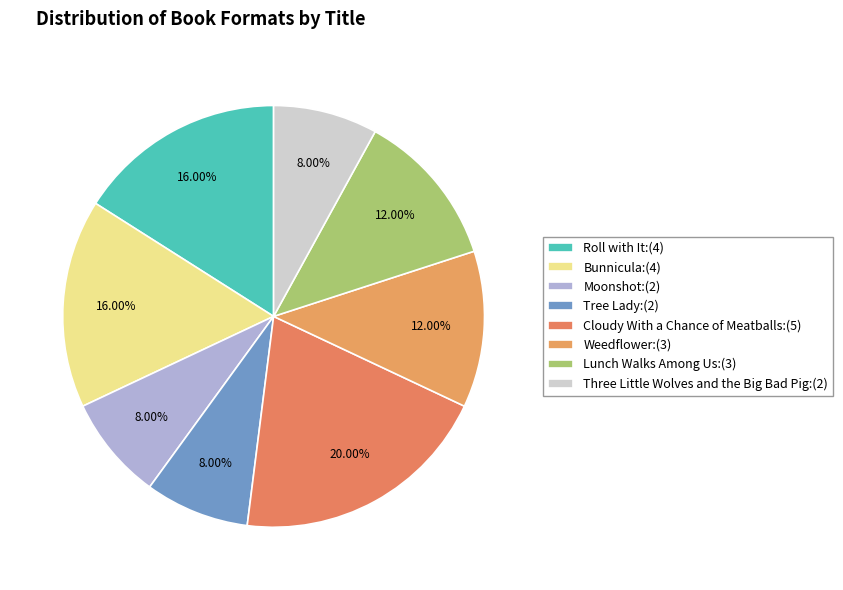

Does Roll with It account for over 50% of the chart?

No